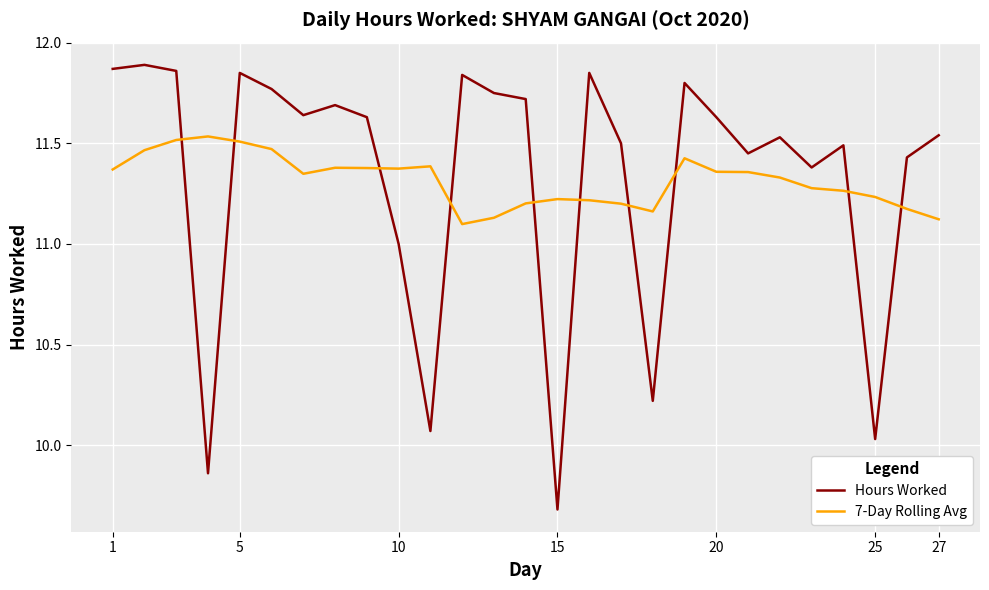

What is the lowest value of the Hours Worked series?

9.7